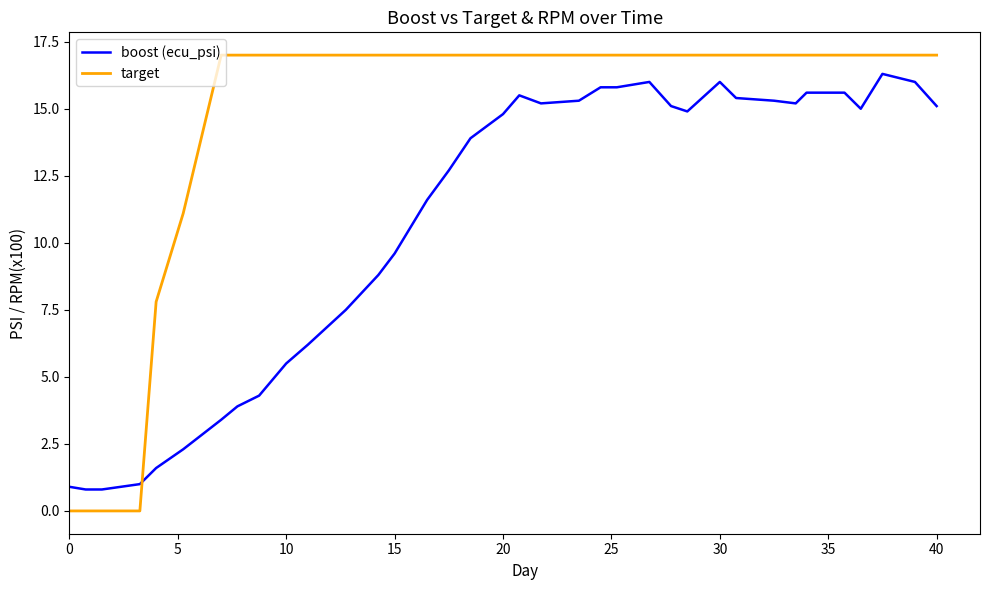

Rank the series by their average value, from highest to lowest.

target, boost (ecu_psi)